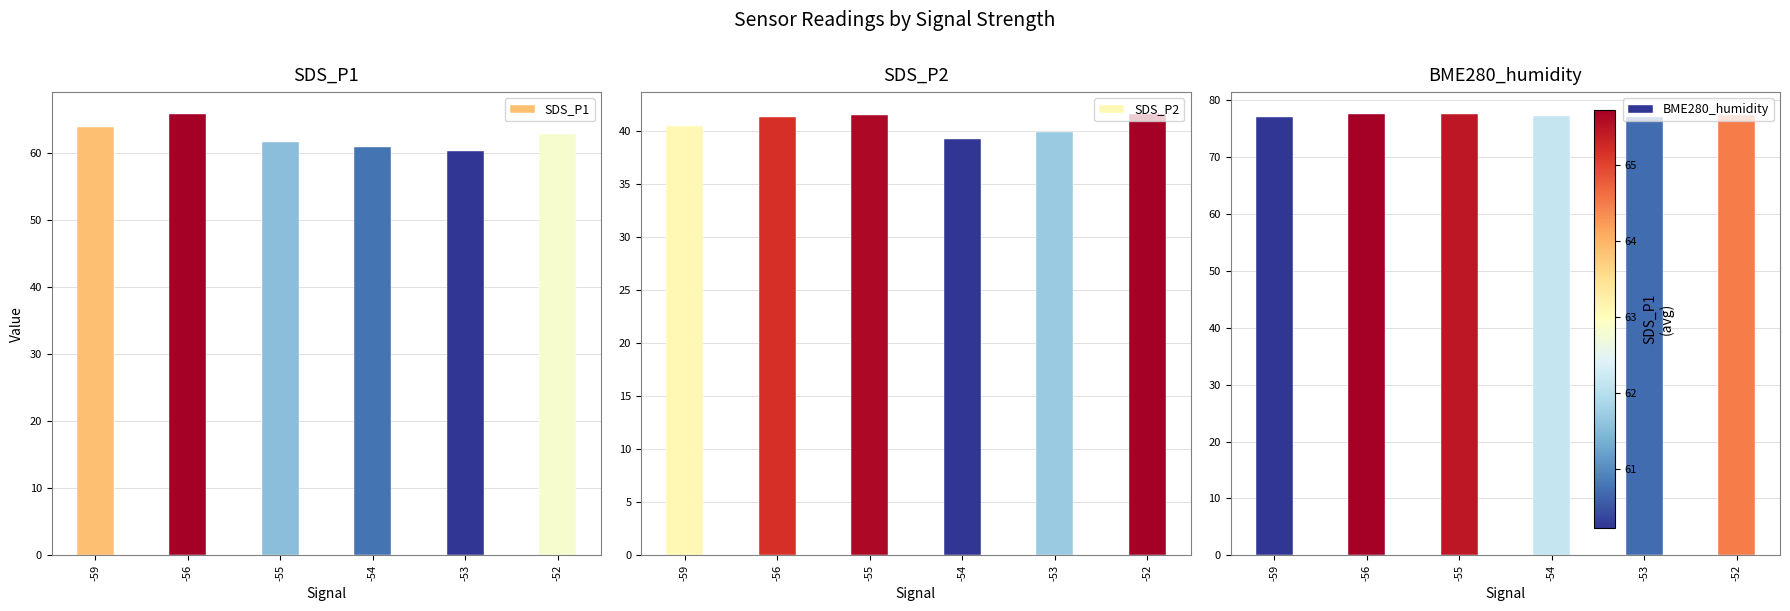

Reading left to right, transcribe all the data shown in this chart.

SDS_P1: -59=63.9	-56=65.7	-55=61.5	-54=60.8	-53=60.2	-52=62.8
SDS_P2: -59=40.5	-56=41.4	-55=41.6	-54=39.3	-53=39.9	-52=41.6
BME280_humidity: -59=77.0	-56=77.4	-55=77.4	-54=77.1	-53=77.0	-52=77.3